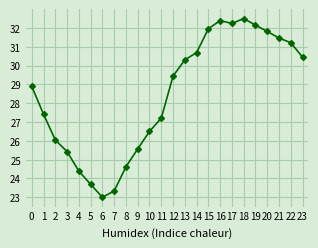

List the labels in order of value, smallest first.

6, 7, 5, 4, 8, 3, 9, 2, 10, 11, 1, 0, 12, 13, 23, 14, 22, 21, 20, 15, 19, 17, 16, 18